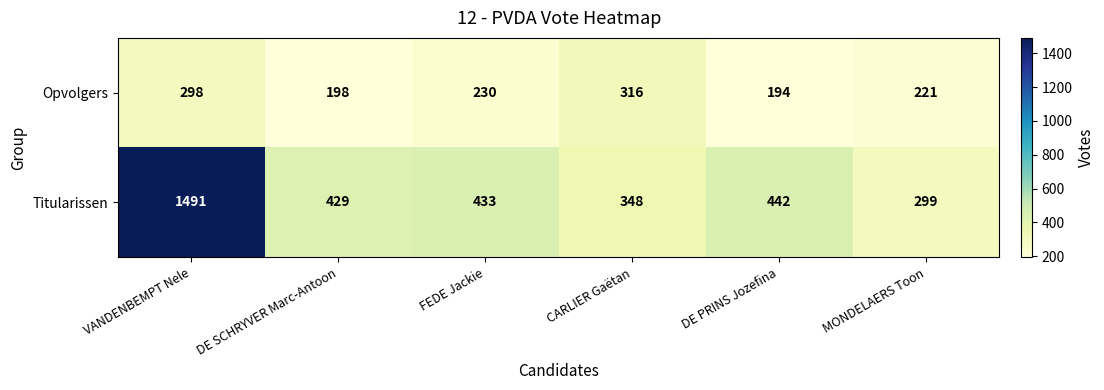

Rank the series by their average value, from highest to lowest.

Titularissen, Opvolgers